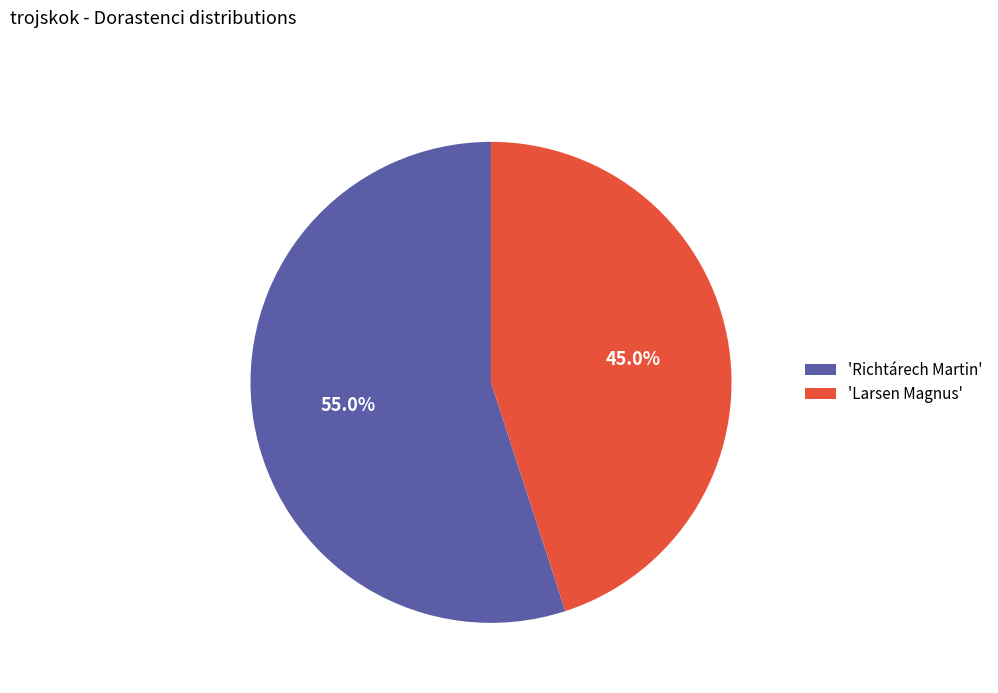

How many segments does this pie chart have?

2